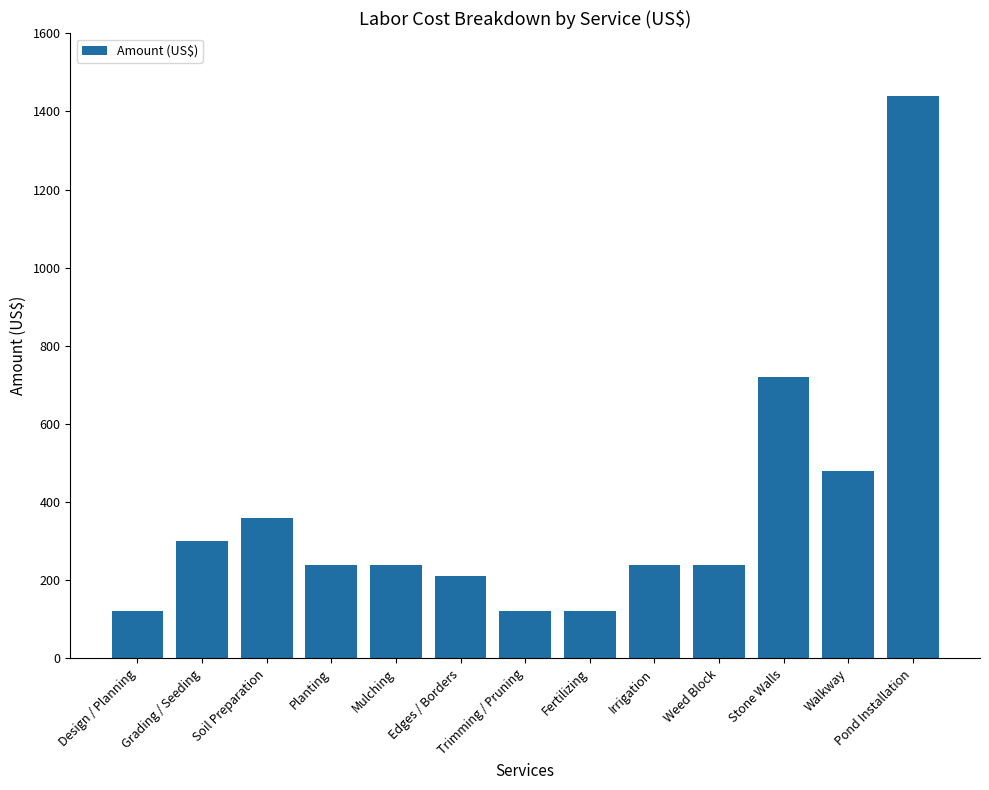

What position from the left is Soil Preparation?

3